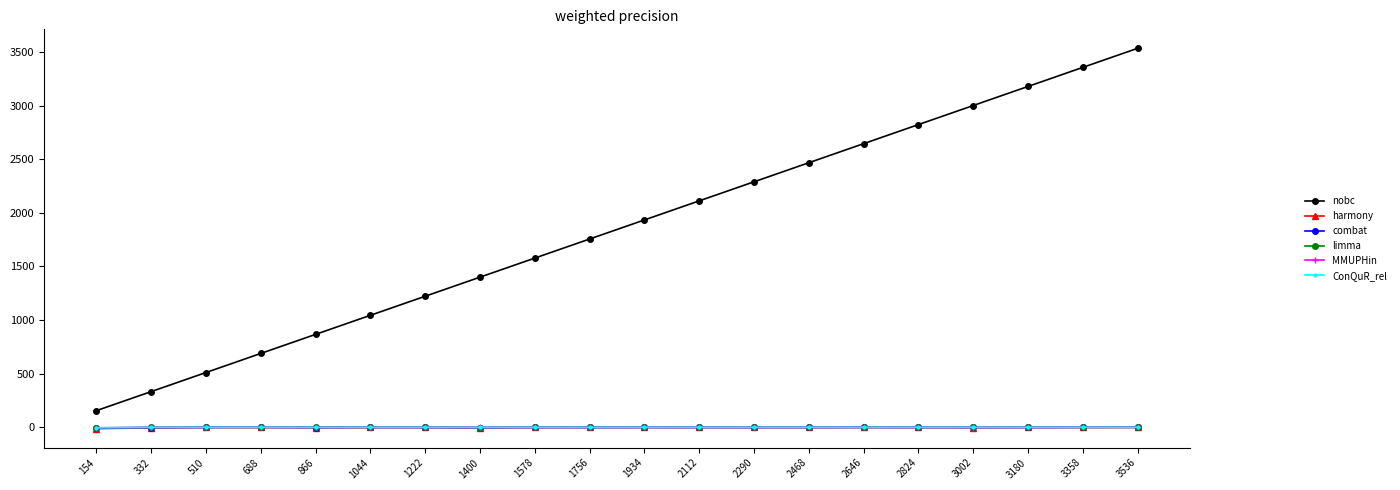

Is it true that combat equals -2.4 at 2468?

True